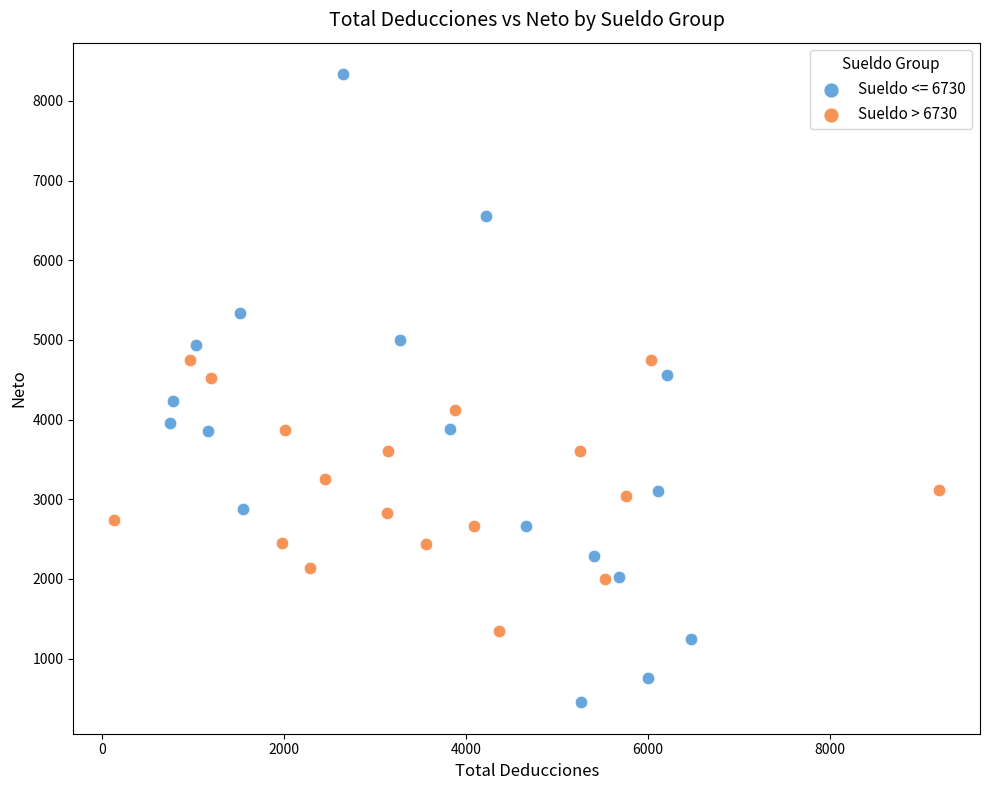

Which series has the largest Y range (max minus min)?

Sueldo <= 6730